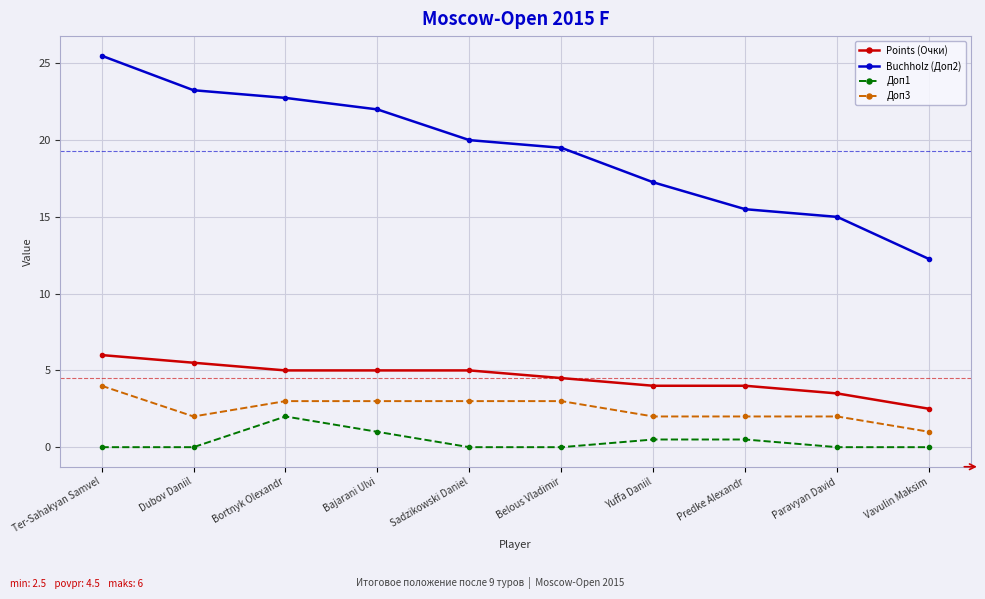

The Points (Очки) series shows 5.0 at Bajarani Ulvi. True or false?

True